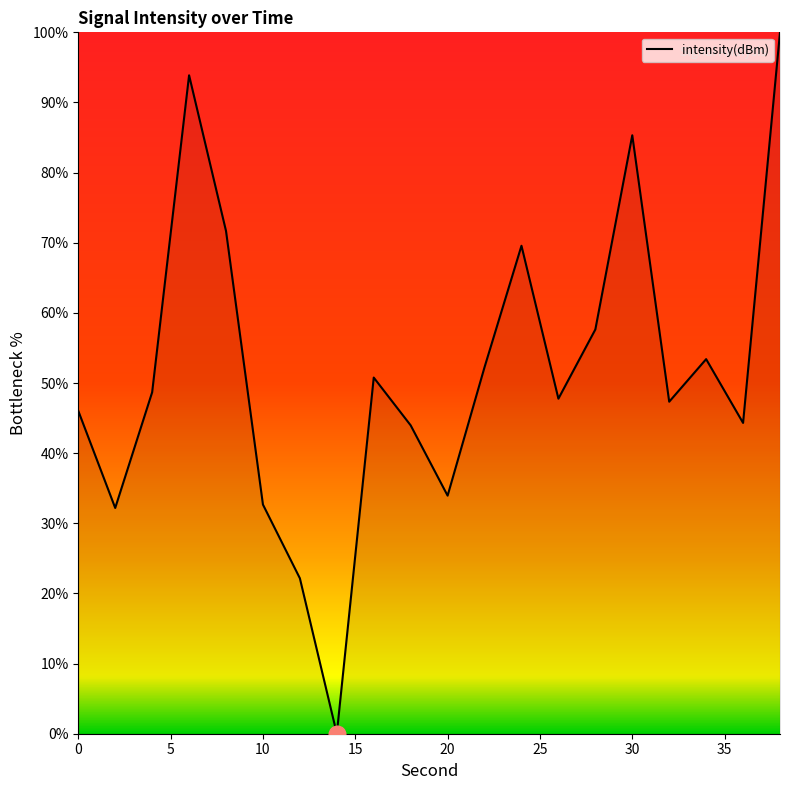

What is the difference between the maximum and minimum values?

100.0